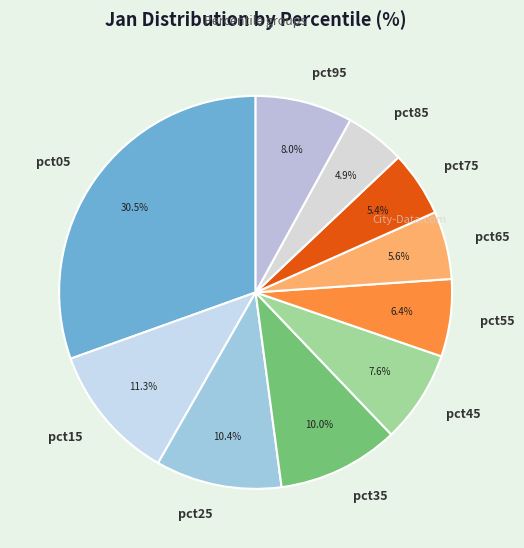

How many segments does this pie chart have?

10